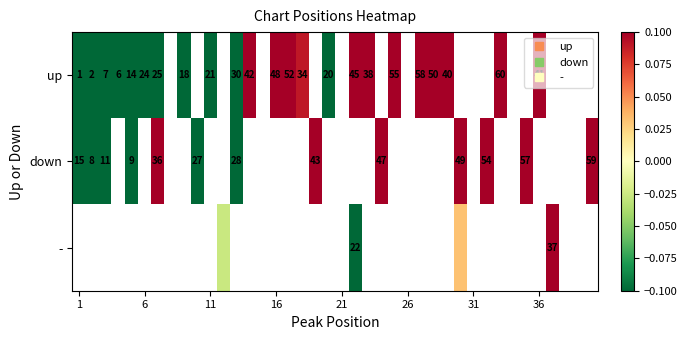

List the series in order of their overall mean, highest first.

up, down, -